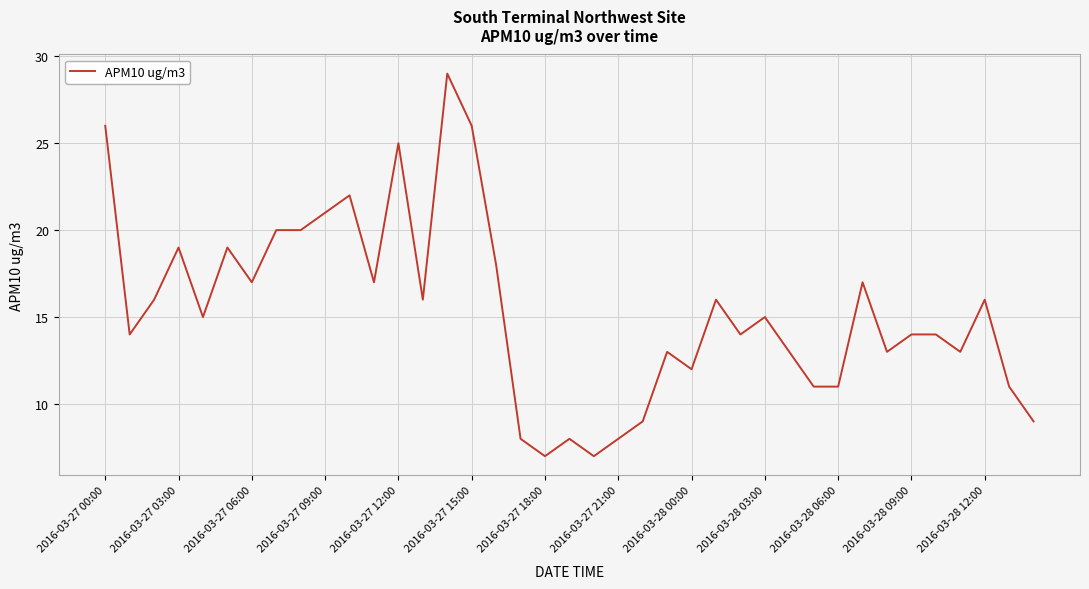

What is the maximum value shown in the chart?

29